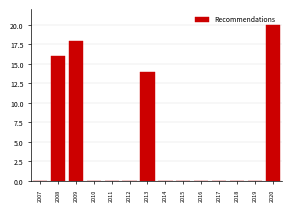

Where is the data nearest to the value 10?

2013